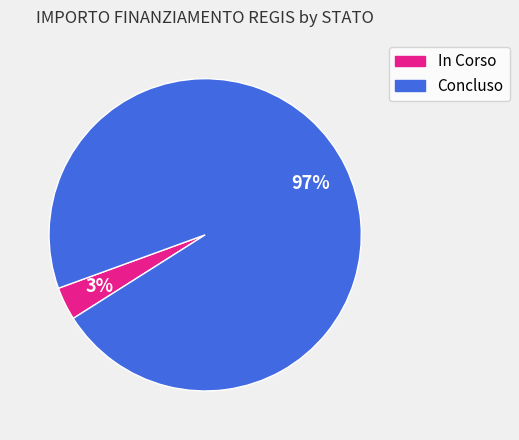

Which slice is the smallest?

In Corso